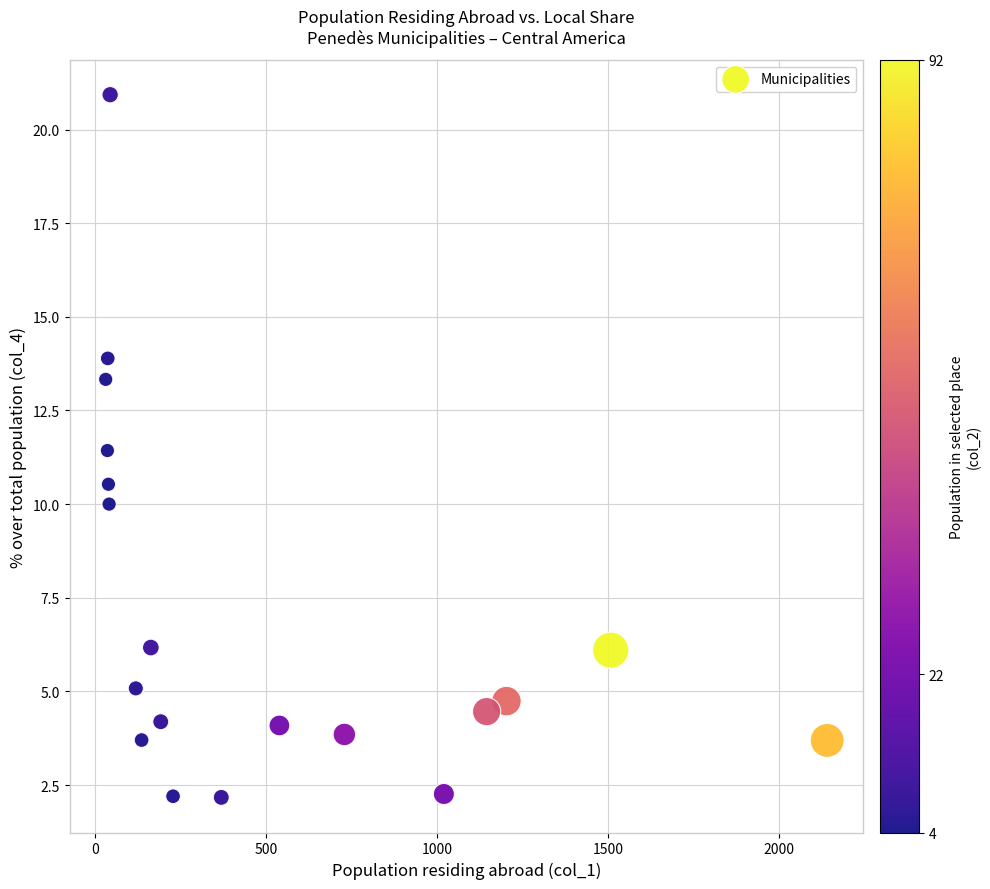

What is the range of X values (max minus min)?

2110.0